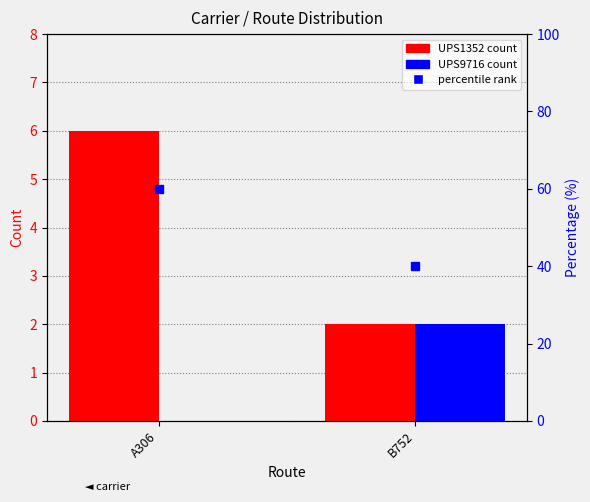

What is the difference between the maximum and minimum values in the UPS9716 series?

2